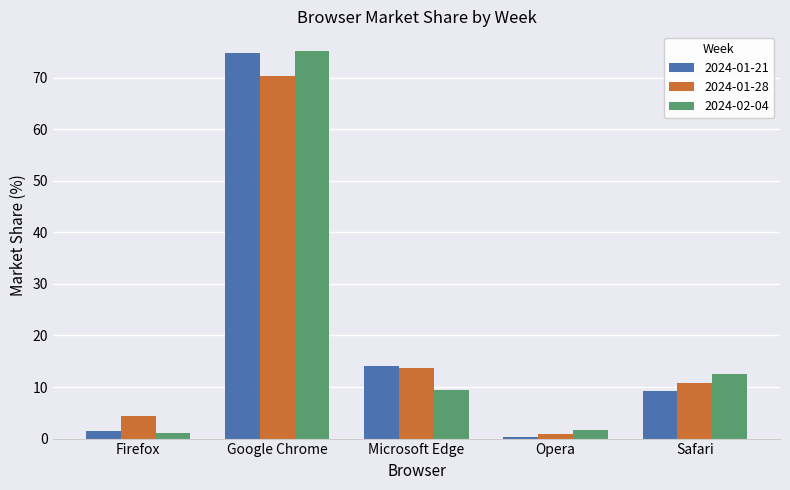

Does the chart contain stacked bars?

No